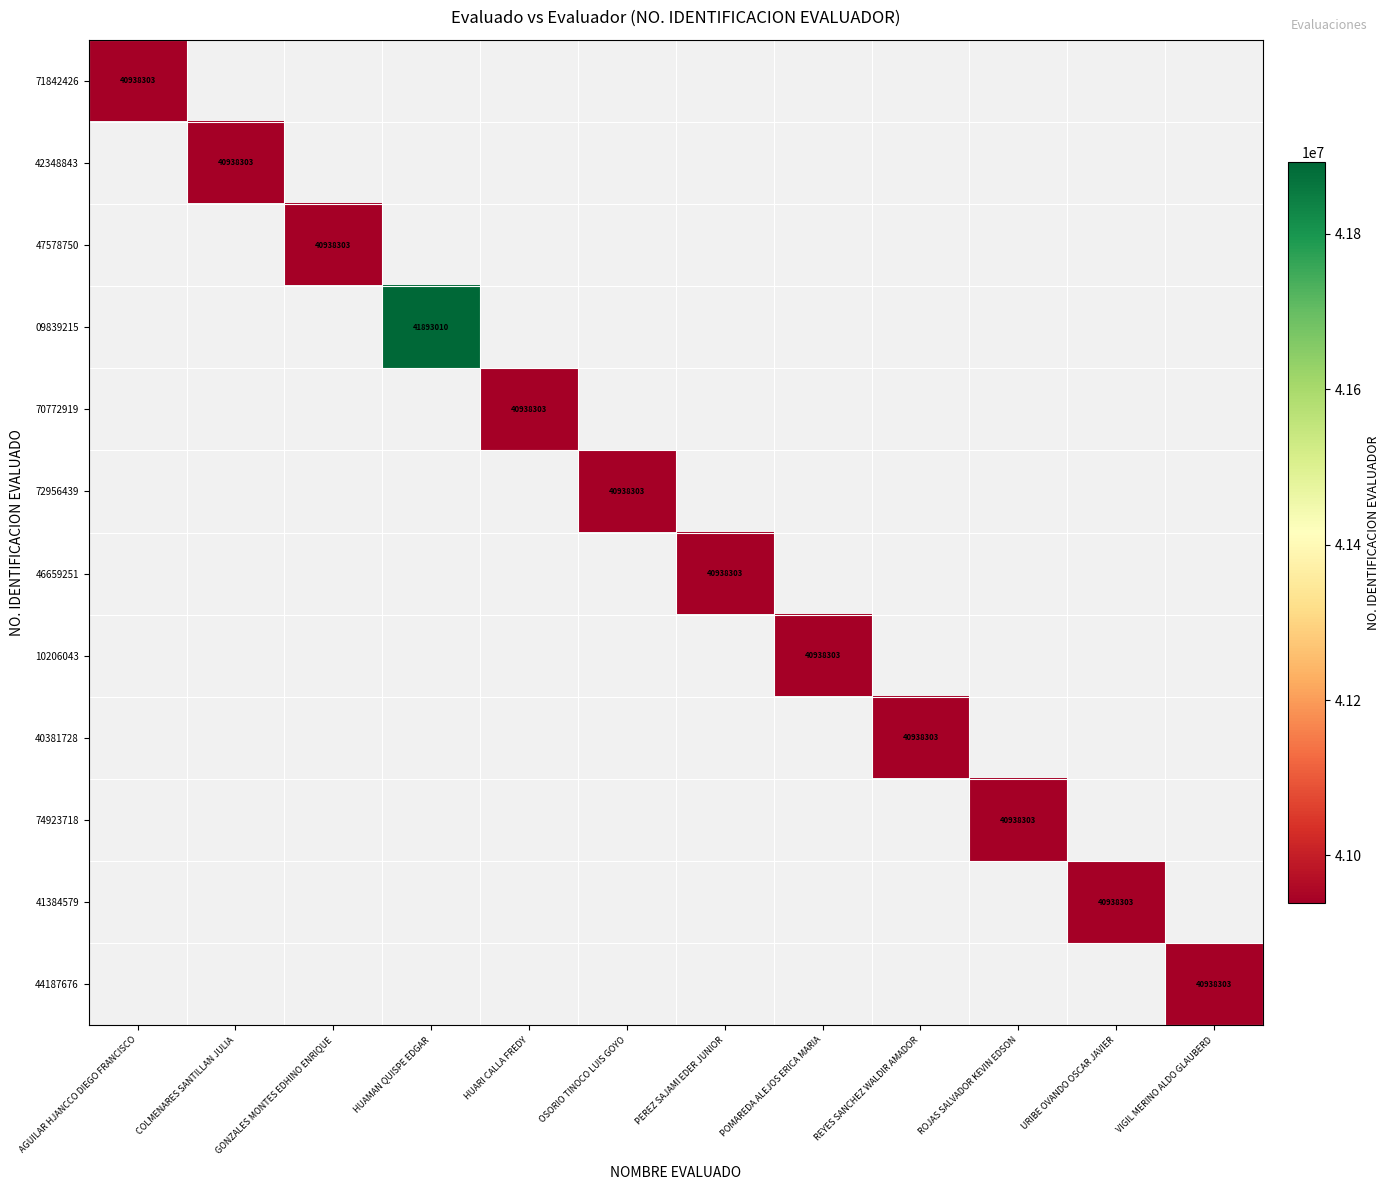

At GONZALES MONTES EDHINO ENRIQUE, list the series in order from largest to smallest.

71842426, 42348843, 47578750, 09839215, 70772919, 72956439, 46659251, 10206043, 40381728, 74923718, 41384579, 44187676